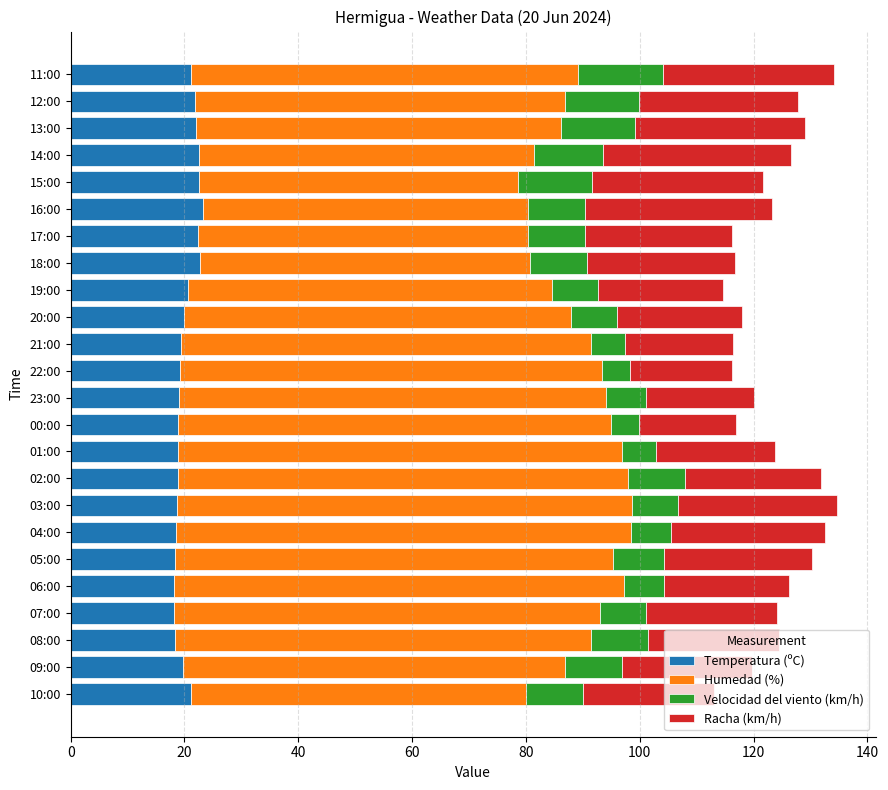

What is the sum of the Temperatura (ºC) values at 11:00 and 13:00?

43.2